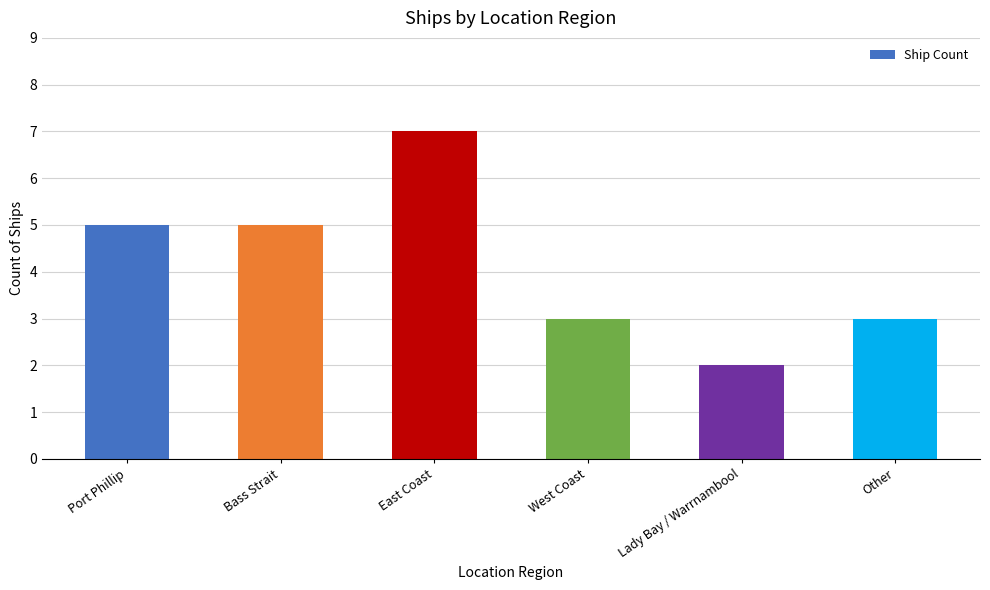

Count the values in the range 3 to 5.

4